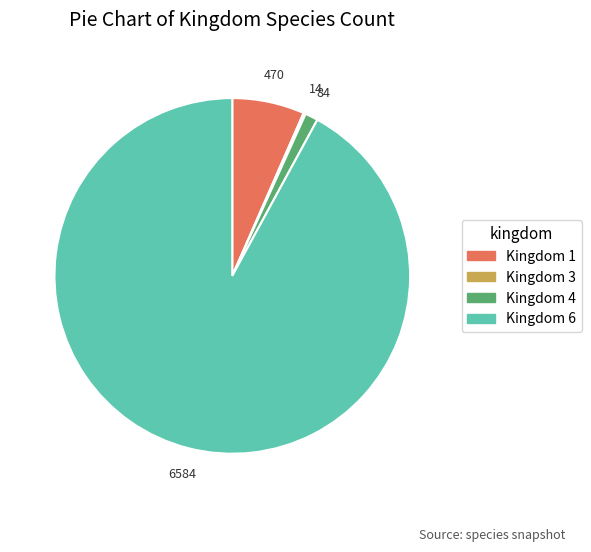

The Kingdom 4 slice represents 1% of the pie. True or false?

True